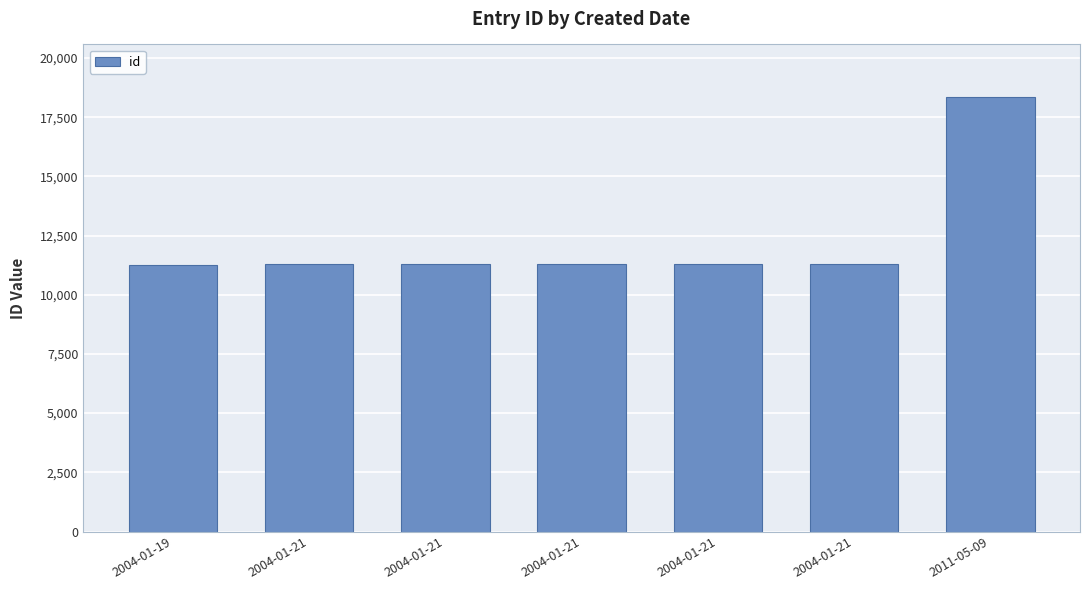

What is the value of the 4th bar from the left?

11279